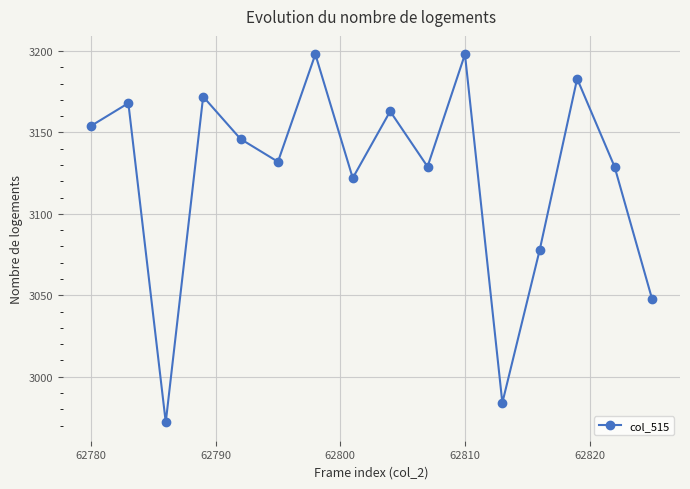

What is the value of the 4th point from the left?

3172